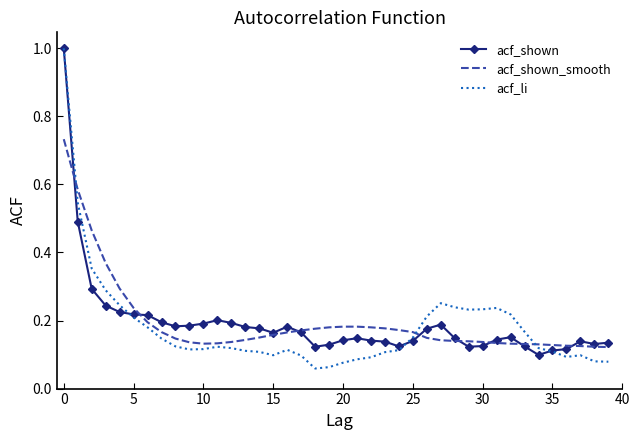

Which series has the widest spread of values?

acf_li